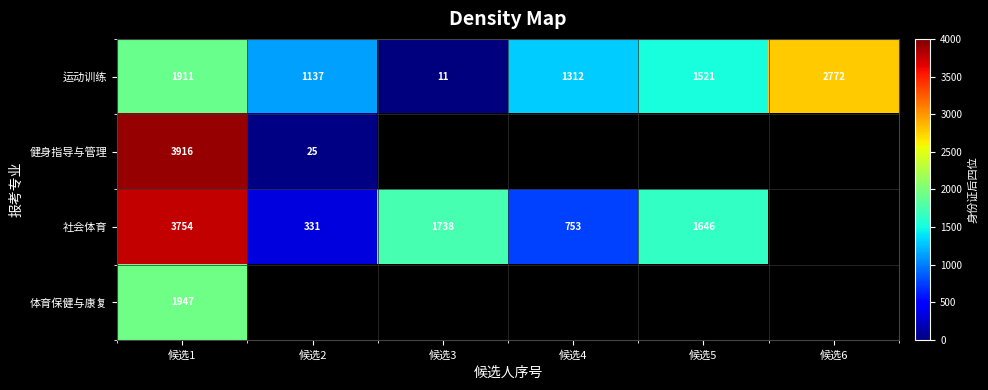

What is the minimum value for 运动训练?

11